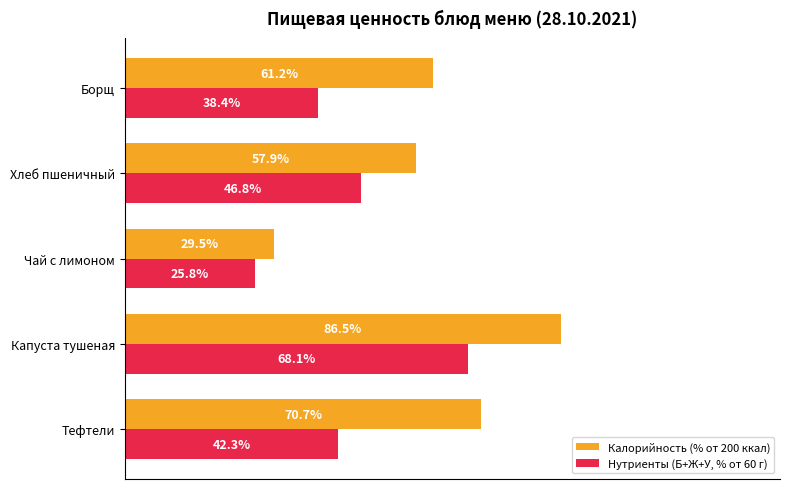

Which series has the largest total across all categories?

Калорийность (% от 200 ккал)